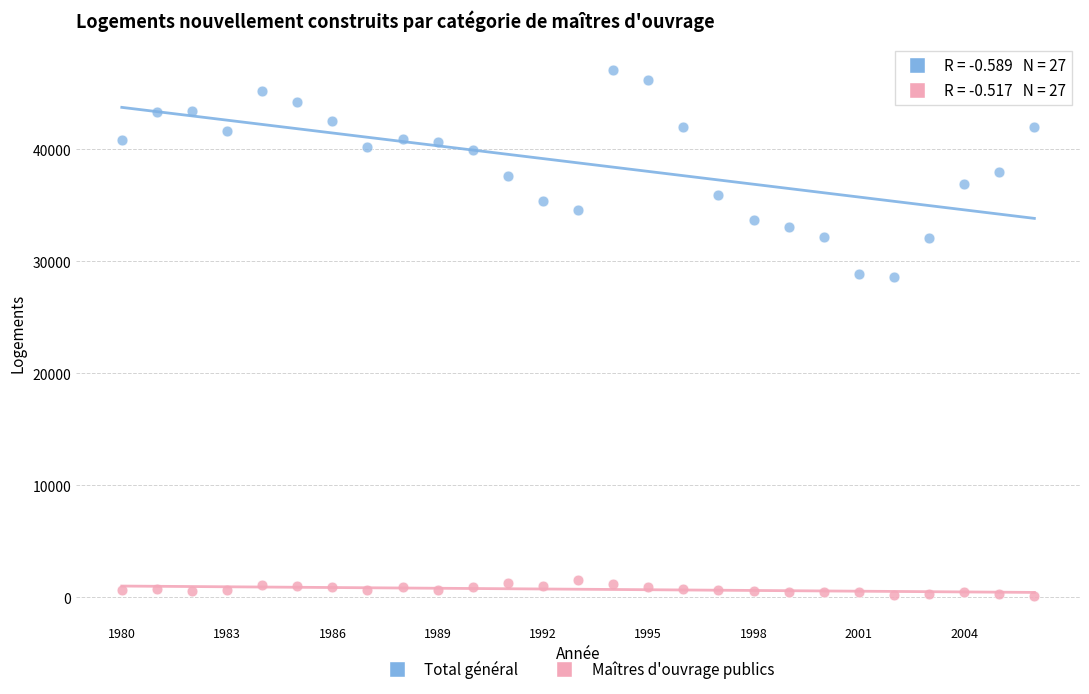

Across all data points, what is the range of Y values (max minus min)?

46986